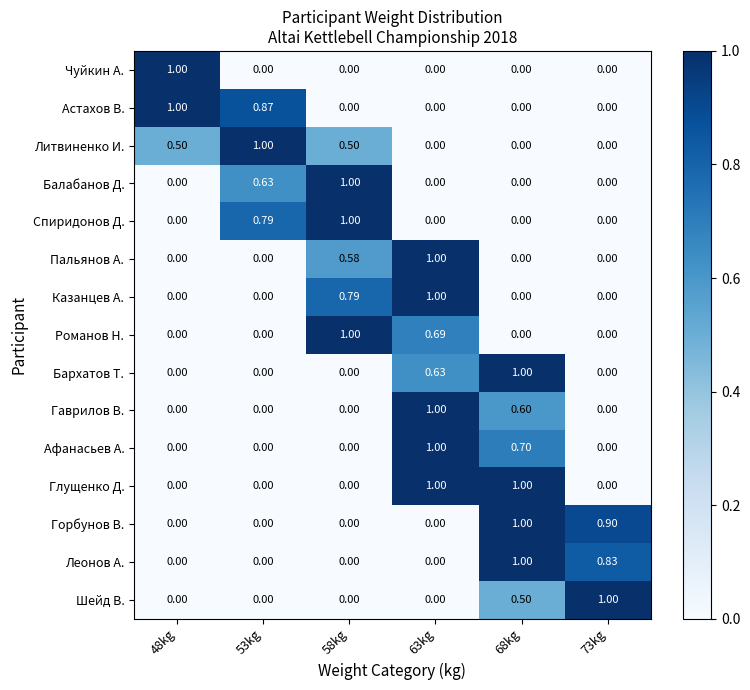

Is the value of Балабанов Д. at 58kg greater than the value of Казанцев А. at 53kg?

Yes